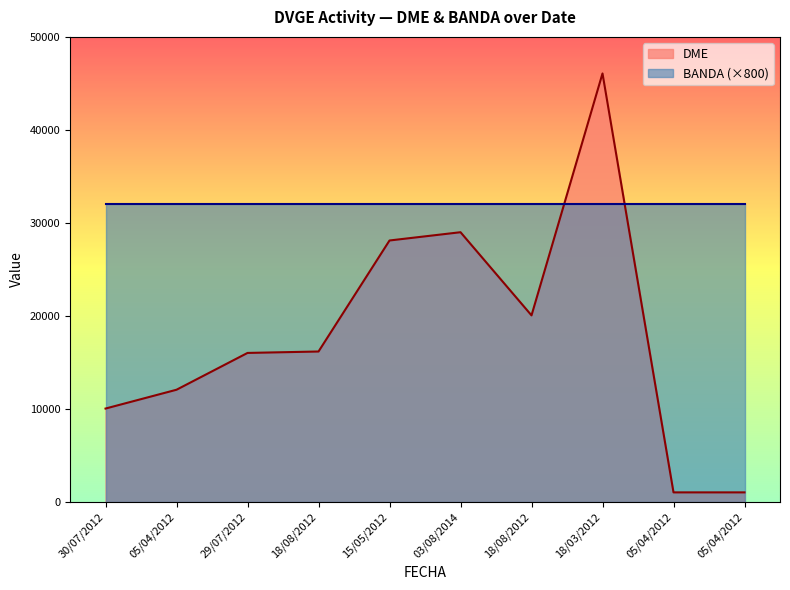

Between 05/04/2012 and 03/08/2014, which is larger?

03/08/2014